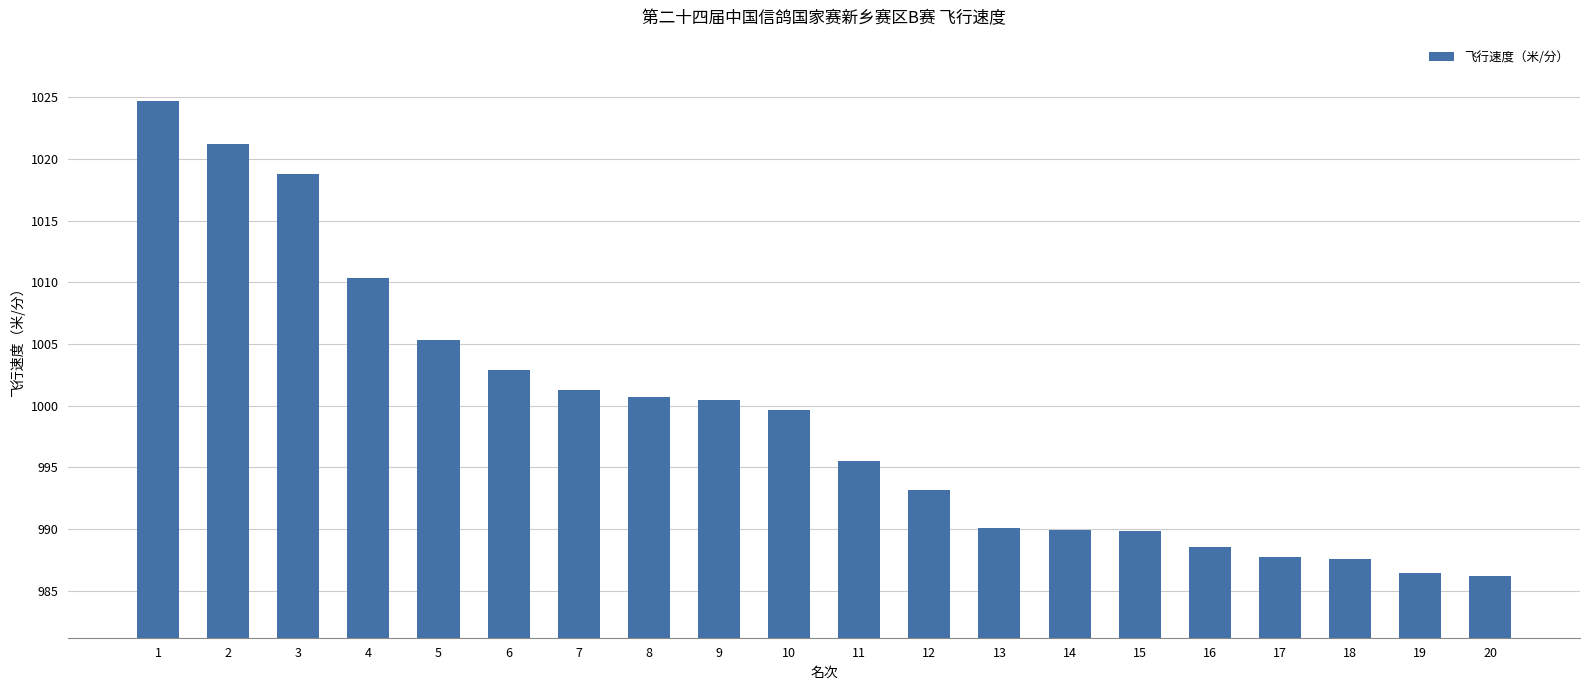

What is the ratio of the value at 14 to the value at 18?

1.0